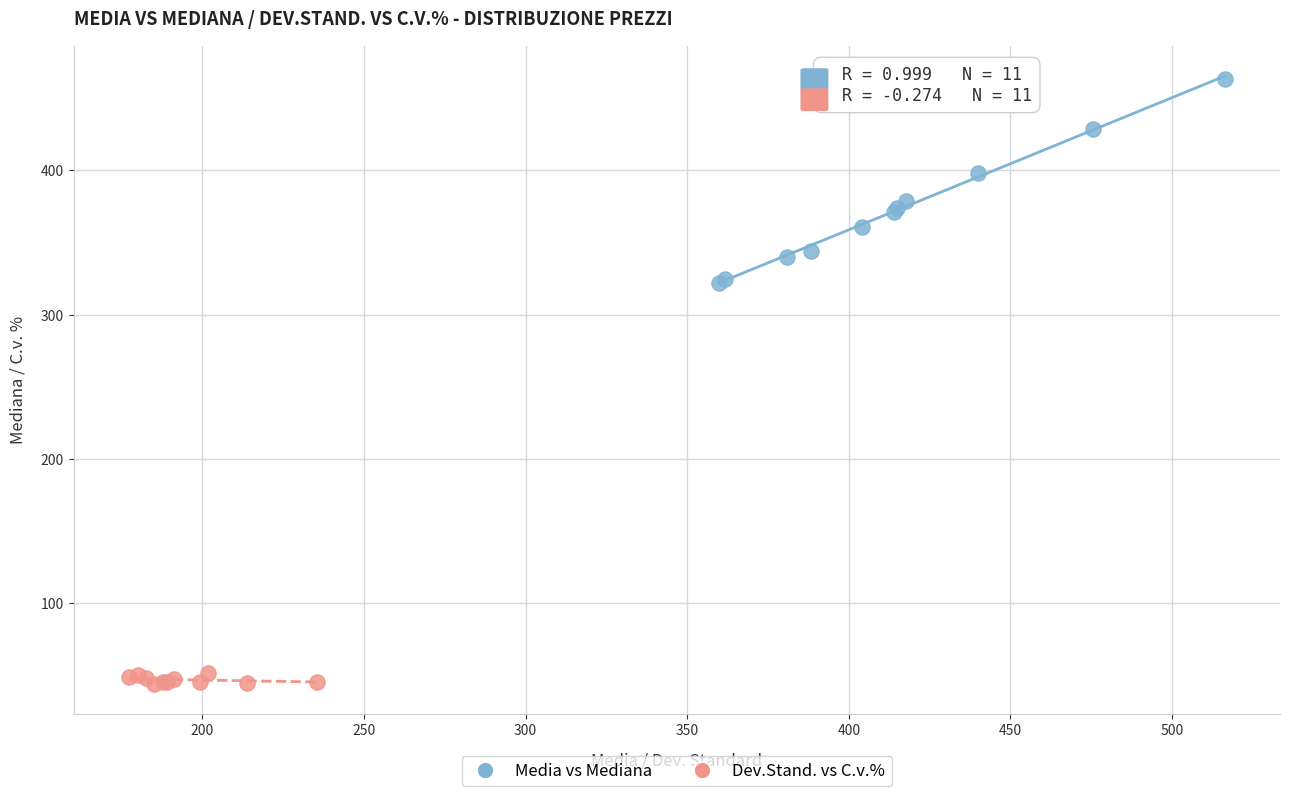

Which series reaches the minimum Y coordinate?

Dev.Stand. vs C.v.%